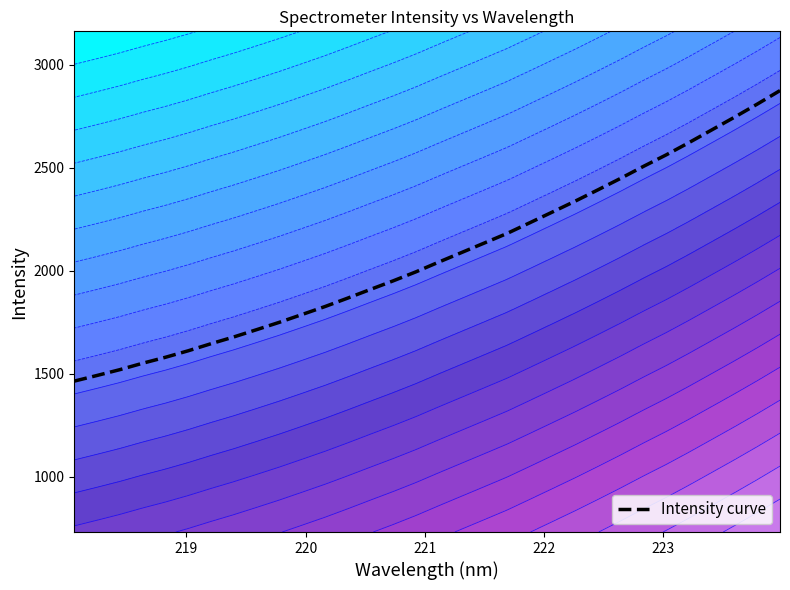

True or false: there are more than 1 points higher than both neighbors.

False